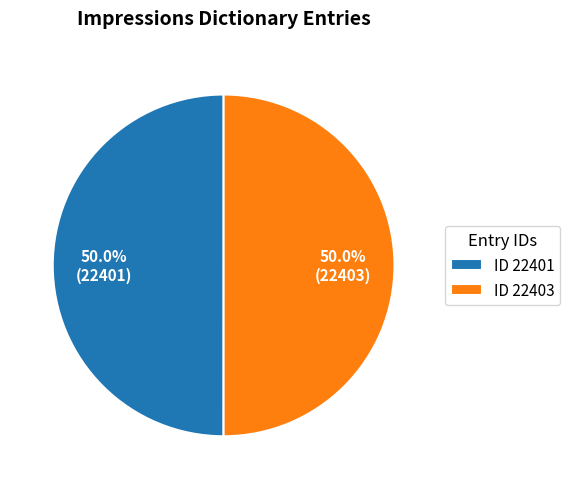

What is the ratio of the value at ID 22401 to the value at ID 22403?

1.0